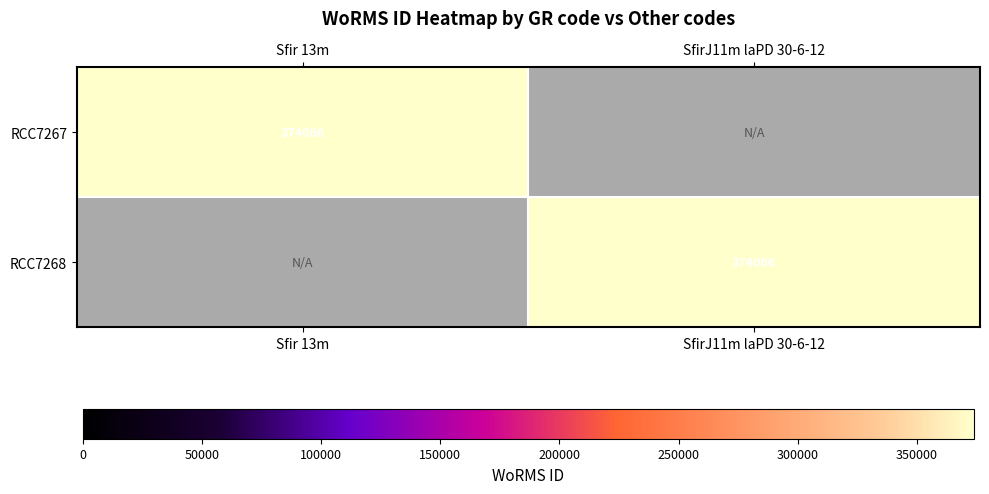

True or false: RCC7267 has a value of 641320 at Sfir 13m.

False